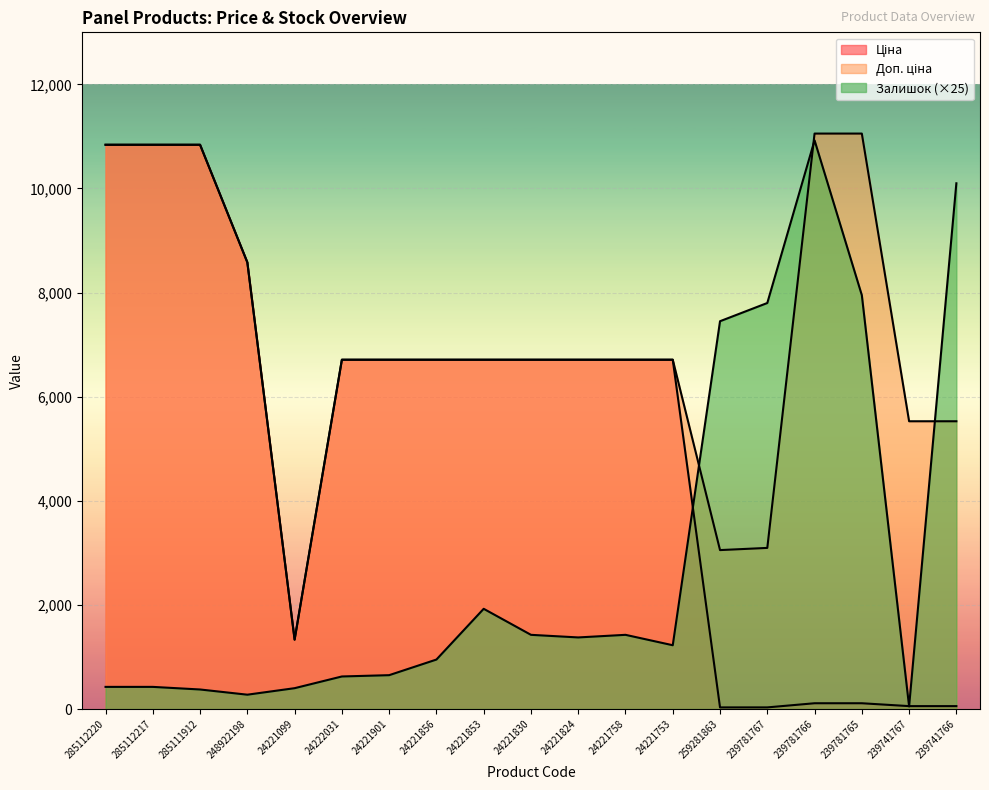

What is the minimum value shown in the chart?

30.5